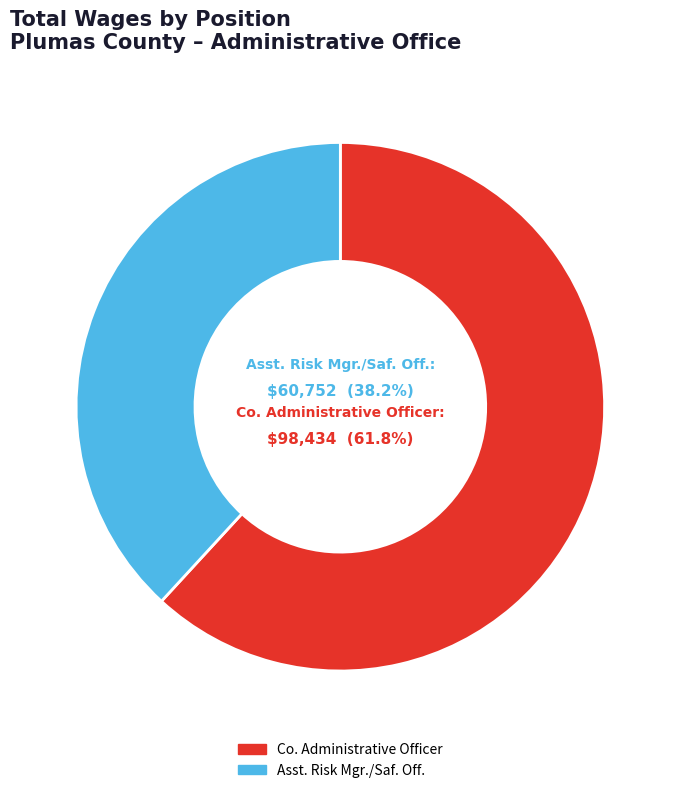

How many segments does this pie chart have?

2